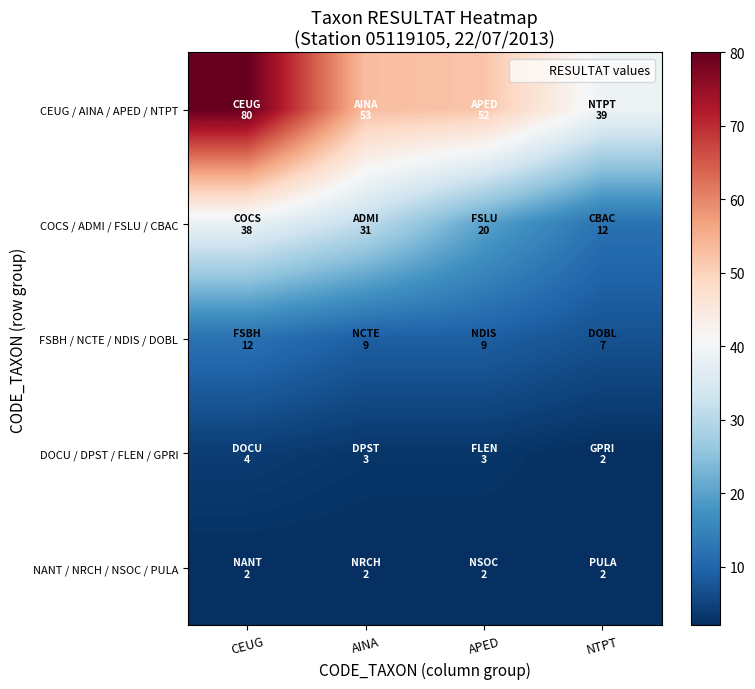

Rank the series by their maximum value, from highest to lowest.

CEUG / AINA / APED / NTPT, COCS / ADMI / FSLU / CBAC, FSBH / NCTE / NDIS / DOBL, DOCU / DPST / FLEN / GPRI, NANT / NRCH / NSOC / PULA